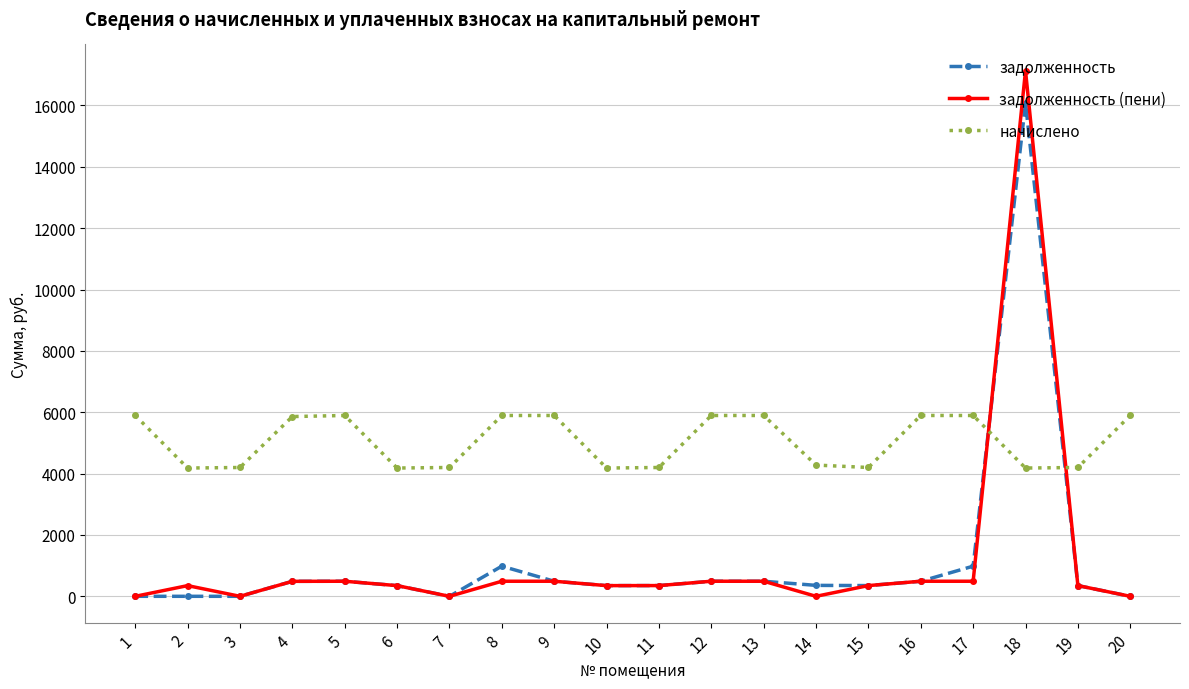

What is the maximum value shown in the chart?

17131.3